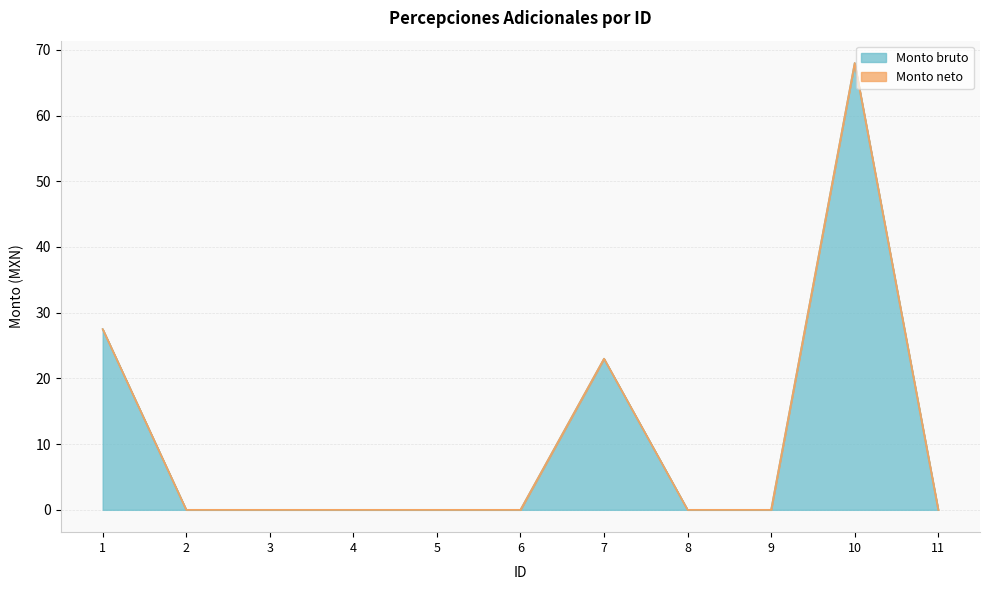

The chart shows a value of 23.0 at 7. True or false?

True